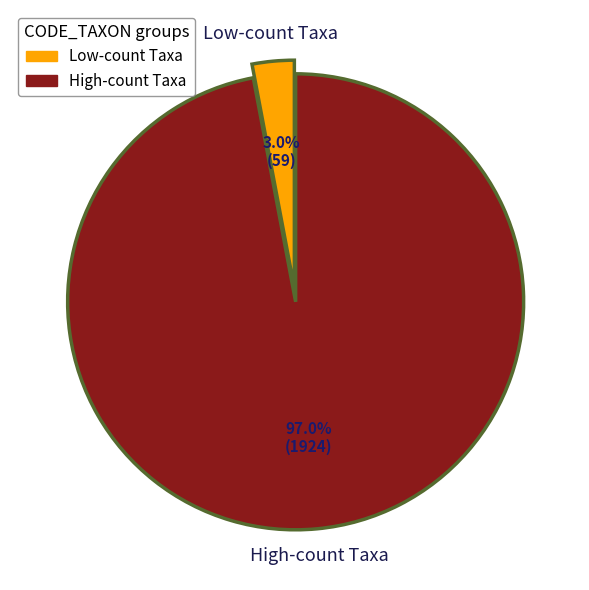

Which has a higher value, Low-count Taxa or High-count Taxa?

High-count Taxa